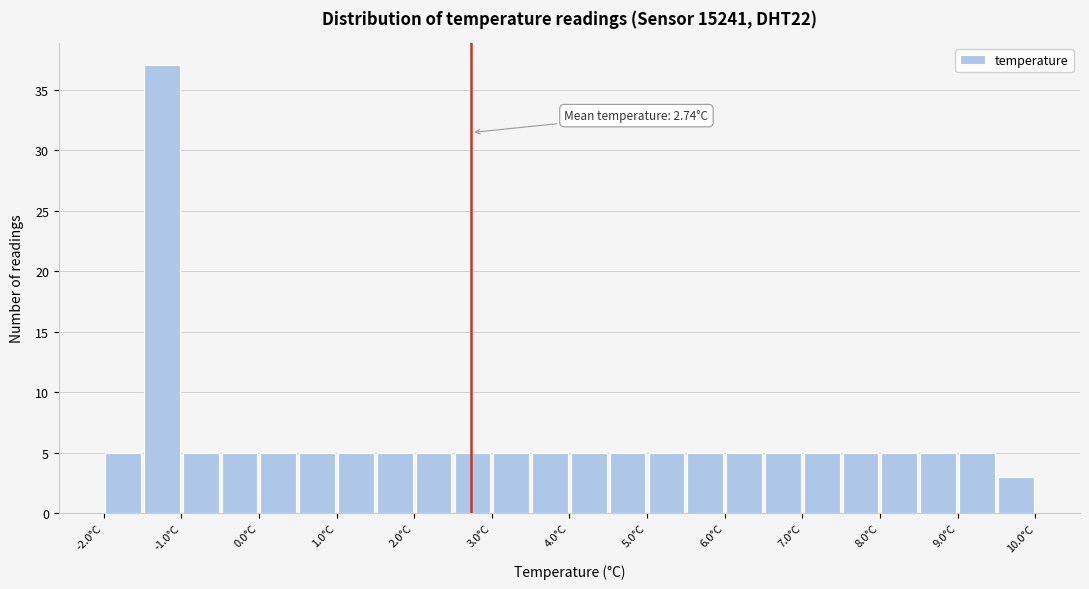

Which range on the x-axis has the tallest bar?

-1.5 to -1.0